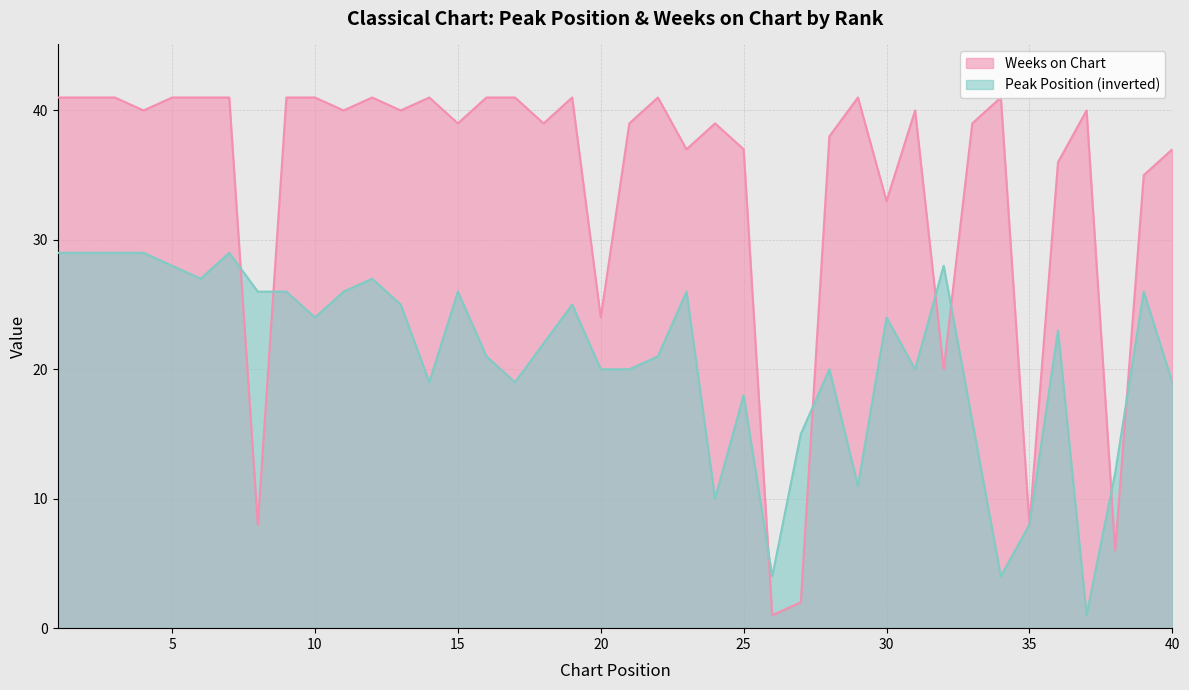

What is the sum of all Peak Position values?

832